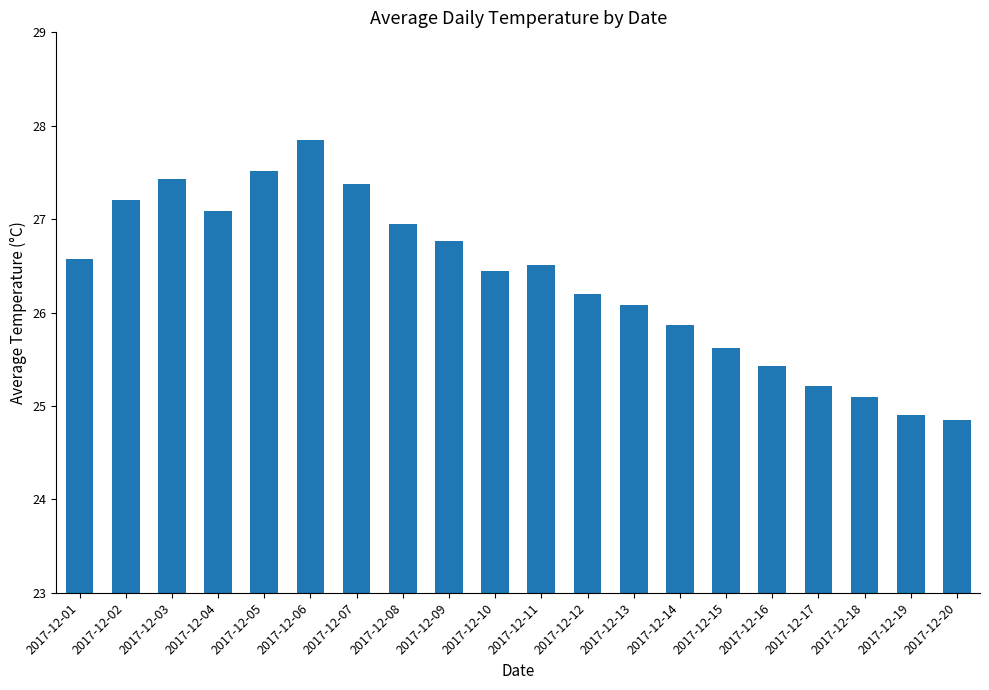

What is the smallest value displayed?

24.9